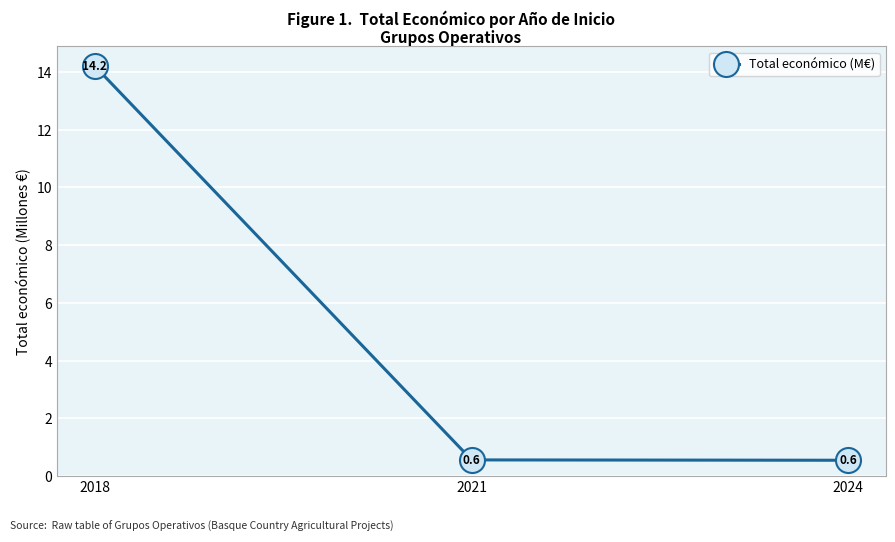

What is the minimum value shown in the chart?

0.6